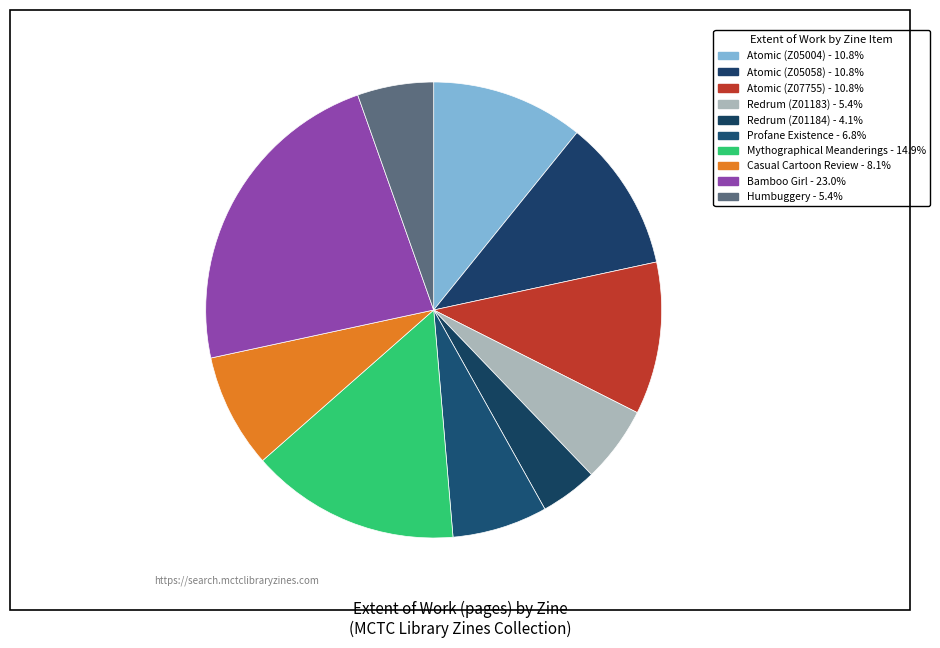

To the nearest percent, what percentage of the pie is Atomic (Z05058)?

11%